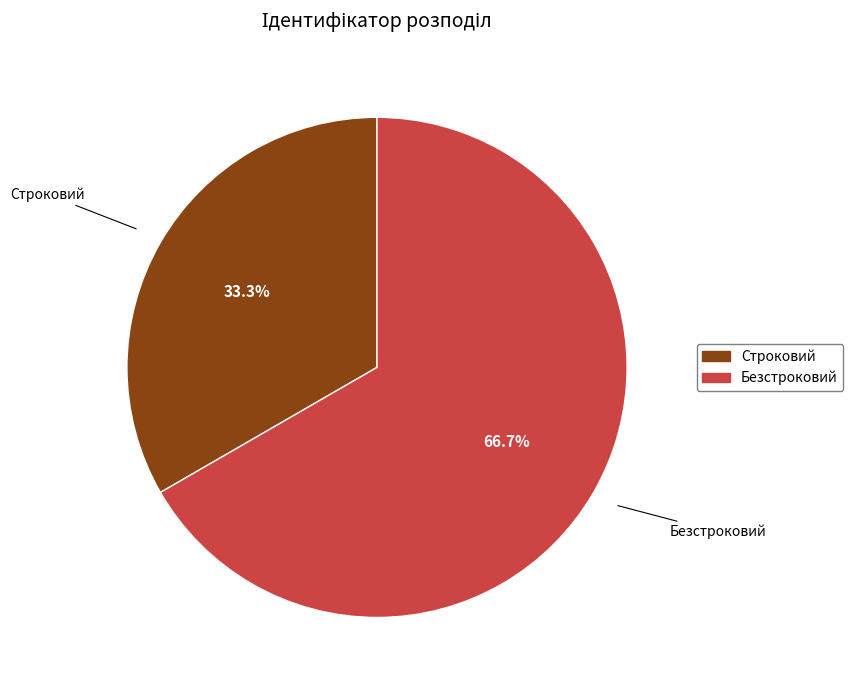

What is the largest slice in the pie chart?

Безстроковий